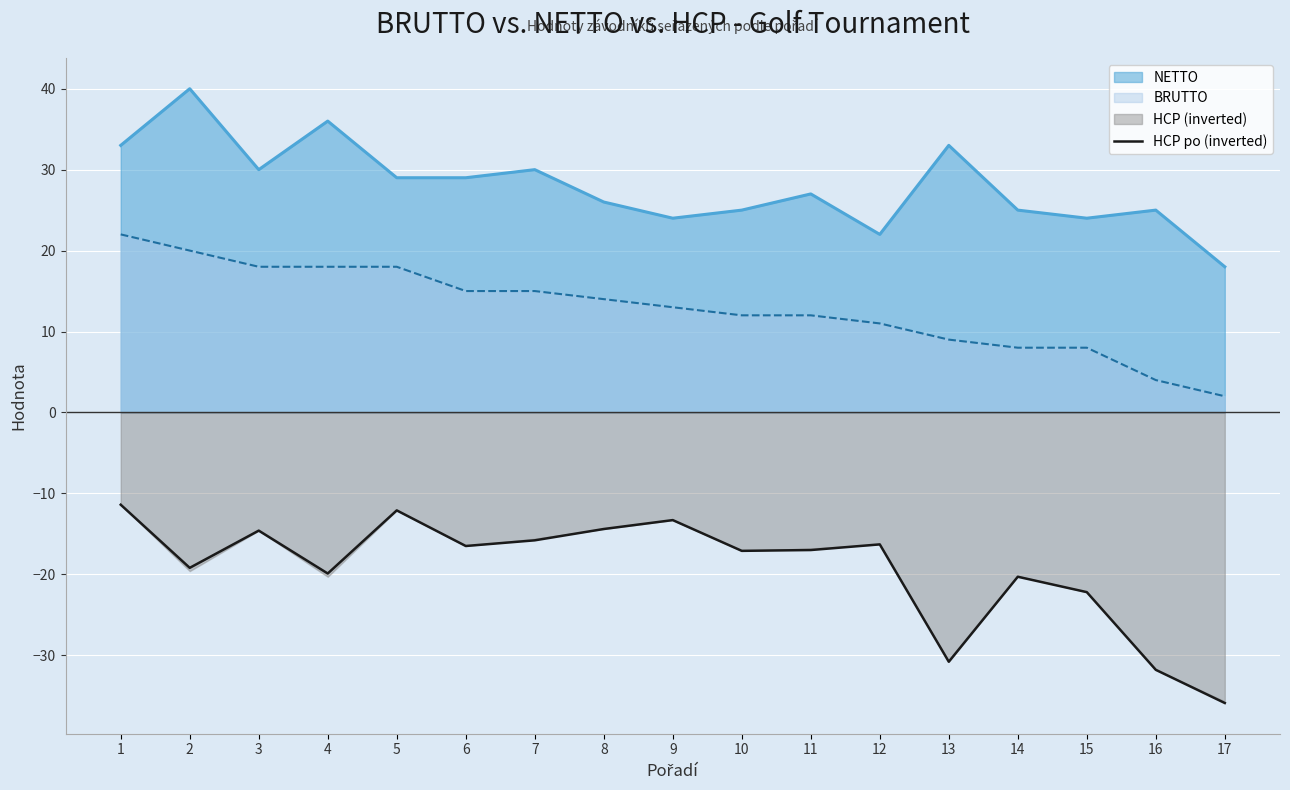

True or false: the data shows -30.4 at 11.

False